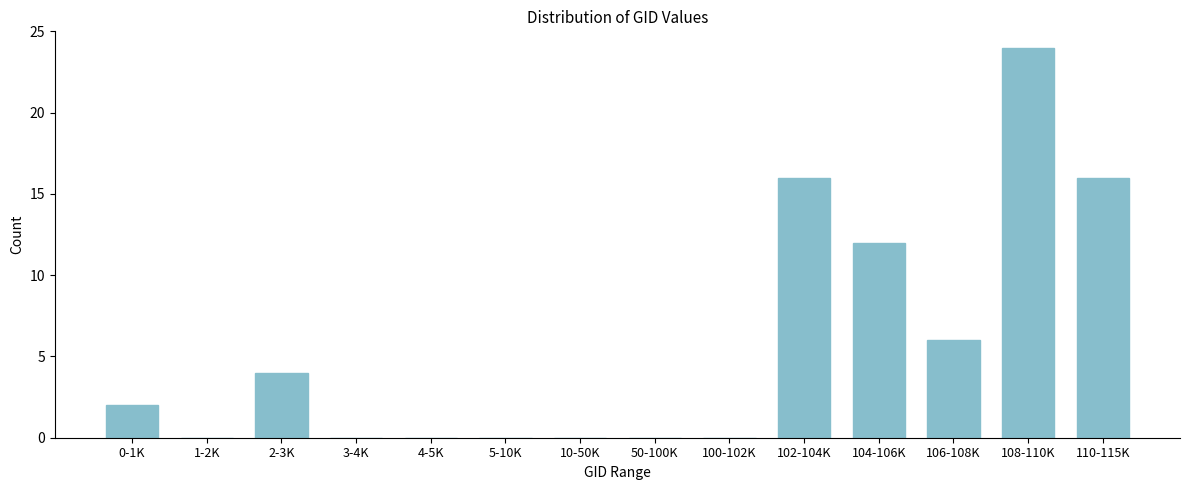

Reading right to left, transcribe all the data shown in this chart.

110-115K=16	108-110K=24	106-108K=6	104-106K=12	102-104K=16	100-102K=0	50-100K=0	10-50K=0	5-10K=0	4-5K=0	3-4K=0	2-3K=4	1-2K=0	0-1K=2